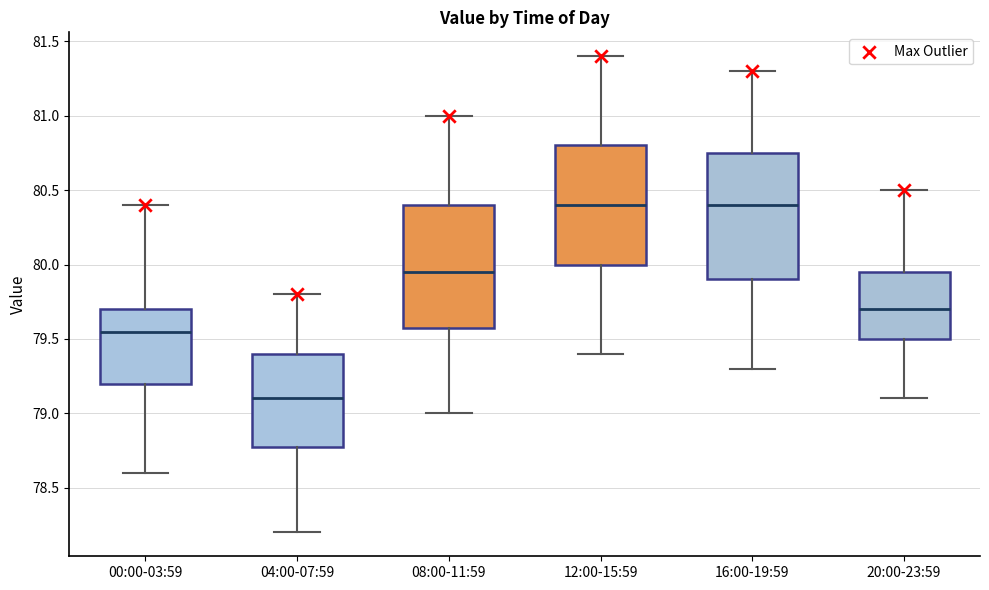

Which box's median line is the lowest?

04:00-07:59